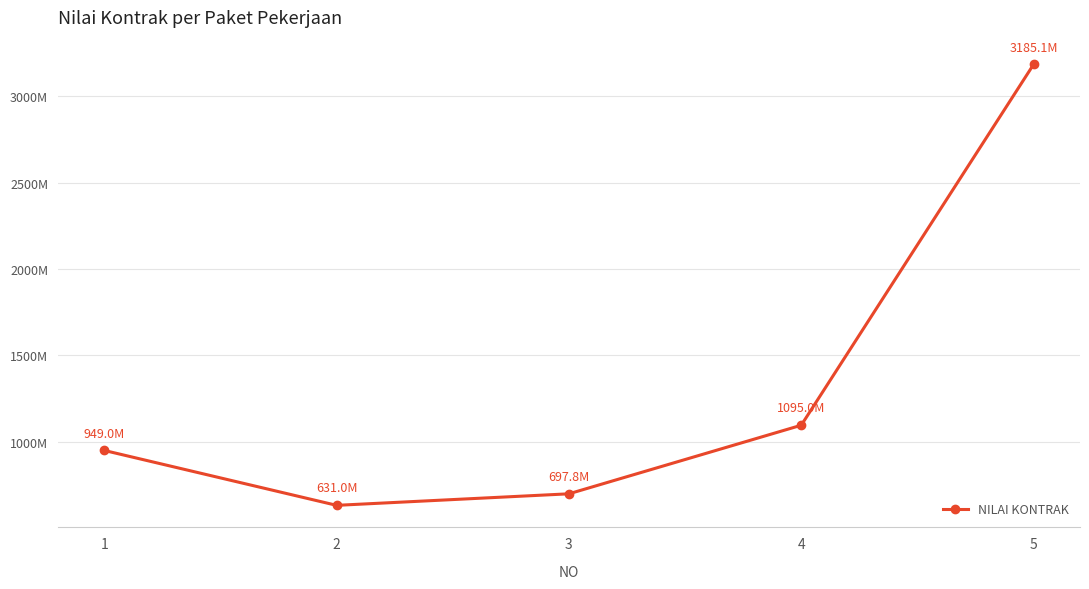

List the labels in order of value, smallest first.

2, 3, 1, 4, 5